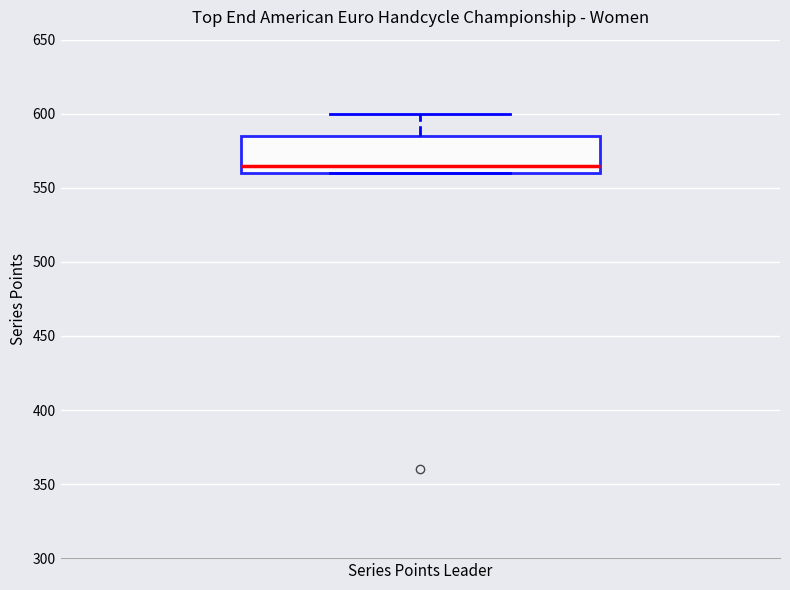

Where does the median line of the box for Series Points Leader sit on the y-axis? The values are not printed on the chart, so give them approximately, as read against the axis.

565